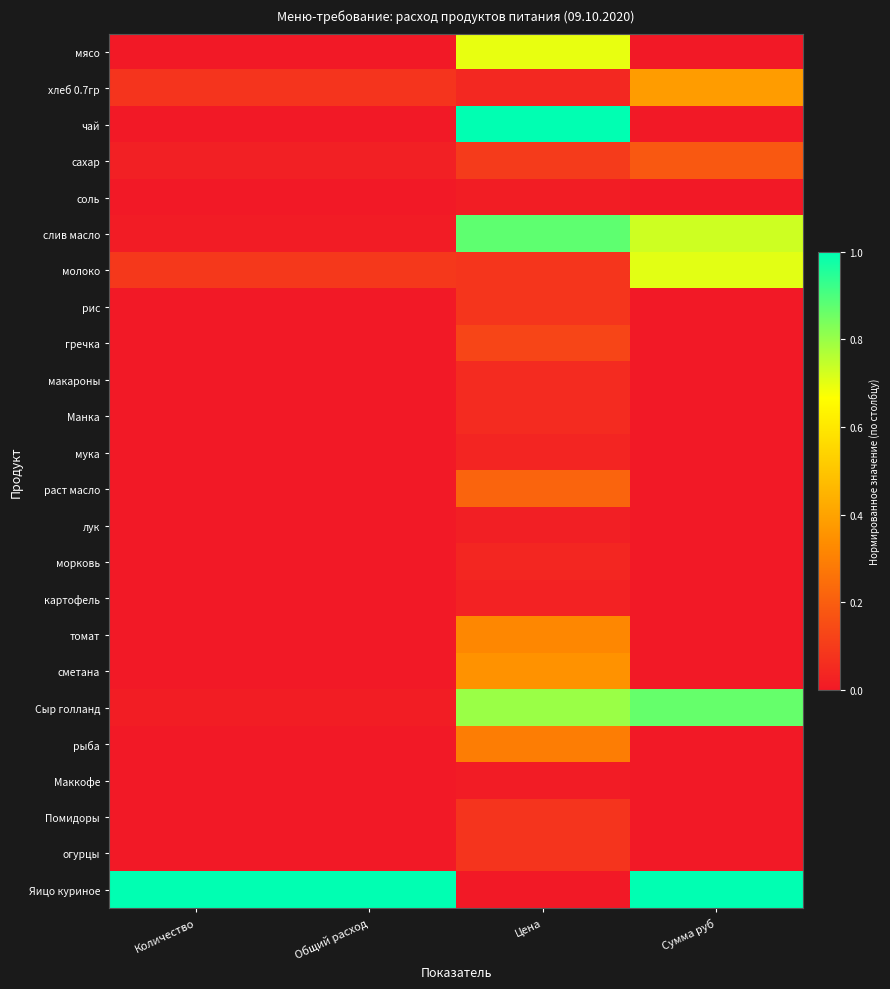

Which series has the largest total across all categories?

Яицо куриное